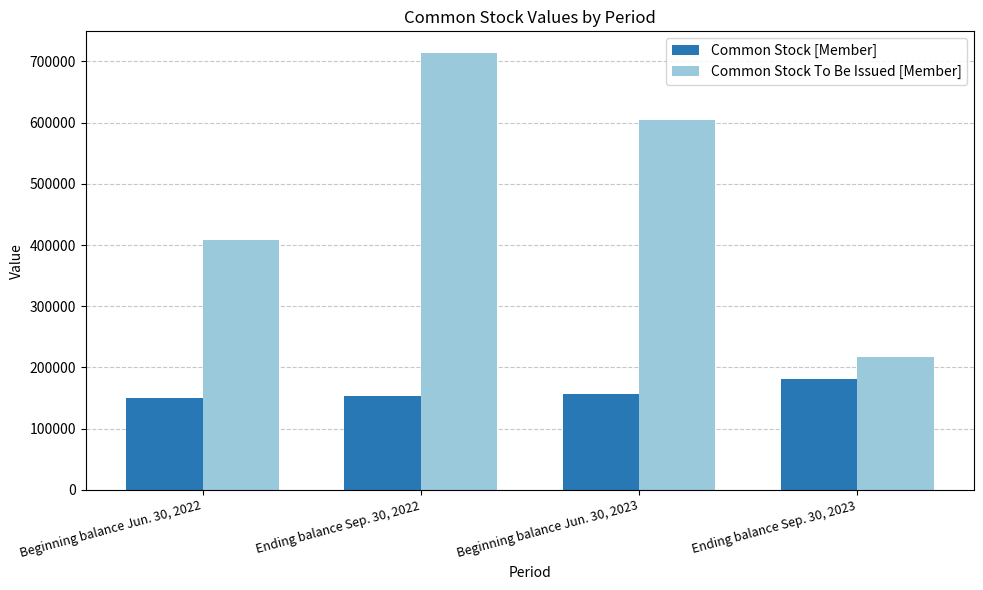

At how many categories does at least one series exceed 614018?

1